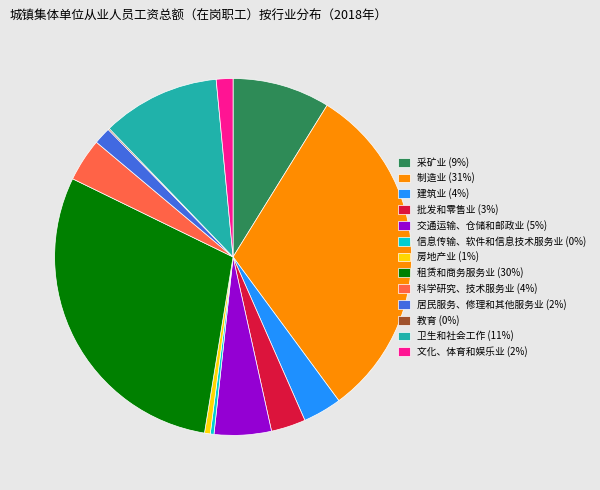

Do 科学研究、技术服务业 (4%) and 交通运输、仓储和邮政业 (5%) together represent more than half of the pie?

No